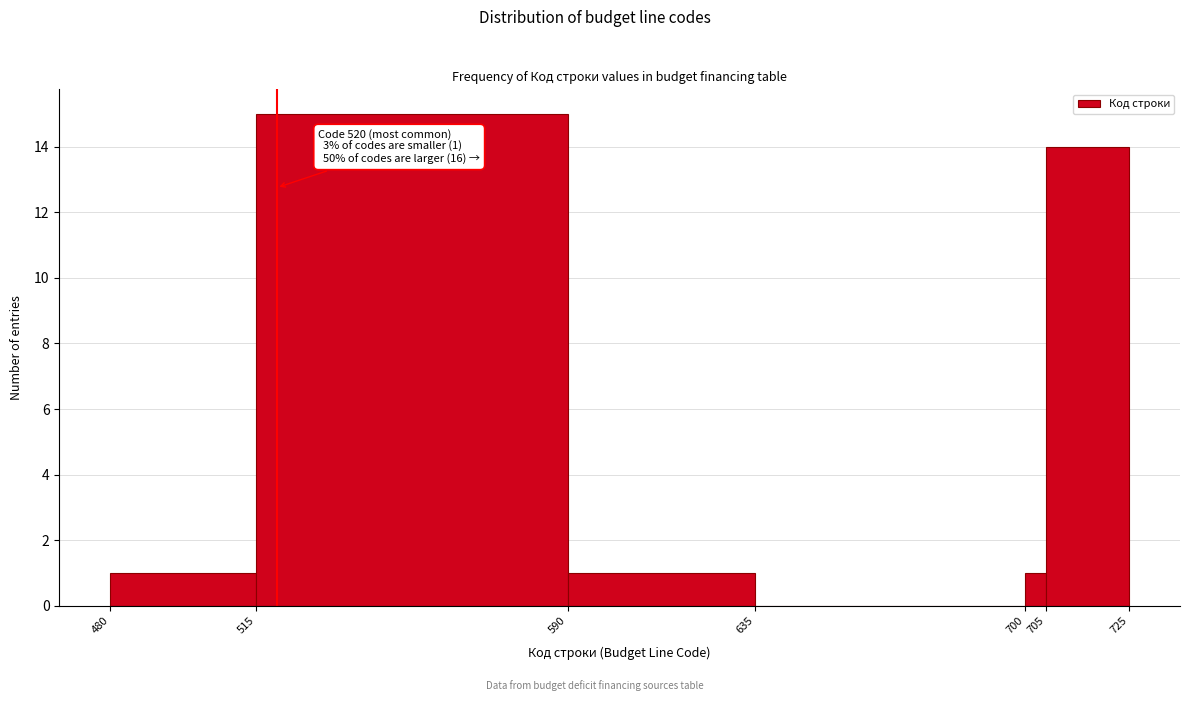

Which range on the x-axis has the tallest bar?

515 to 590